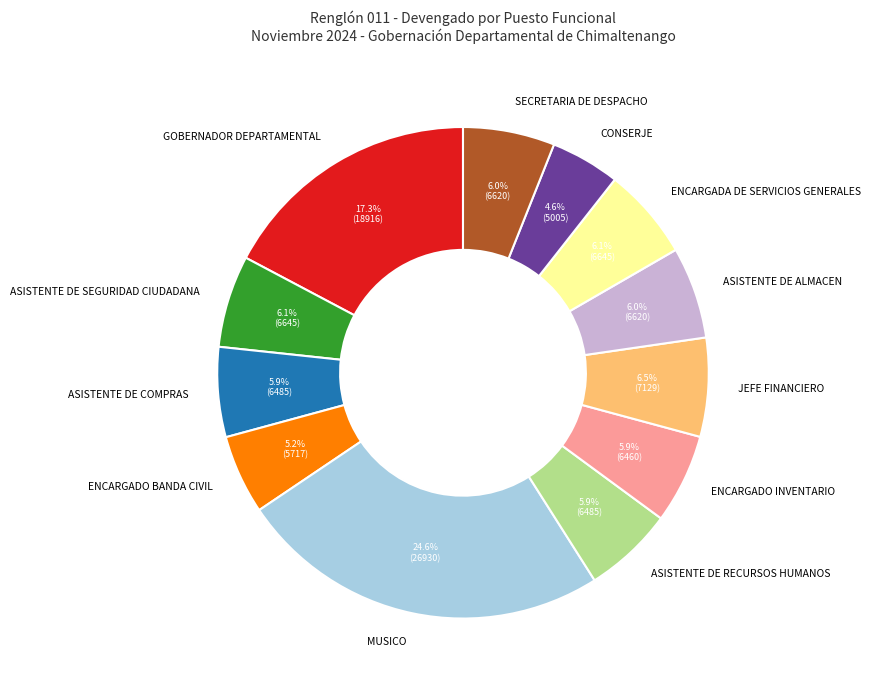

To the nearest percent, what percentage of the pie is ASISTENTE DE SEGURIDAD CIUDADANA?

6%